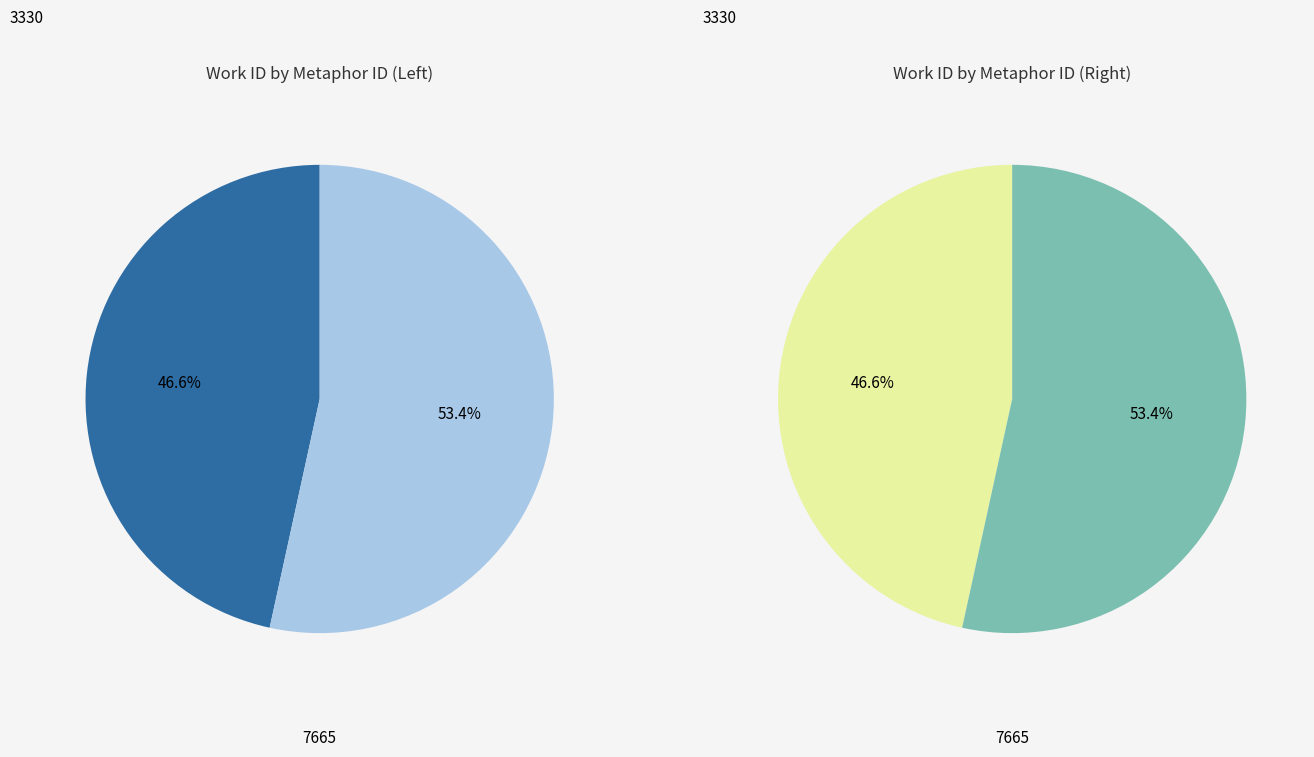

Rank the categories by value from lowest to highest.

3330, 7665